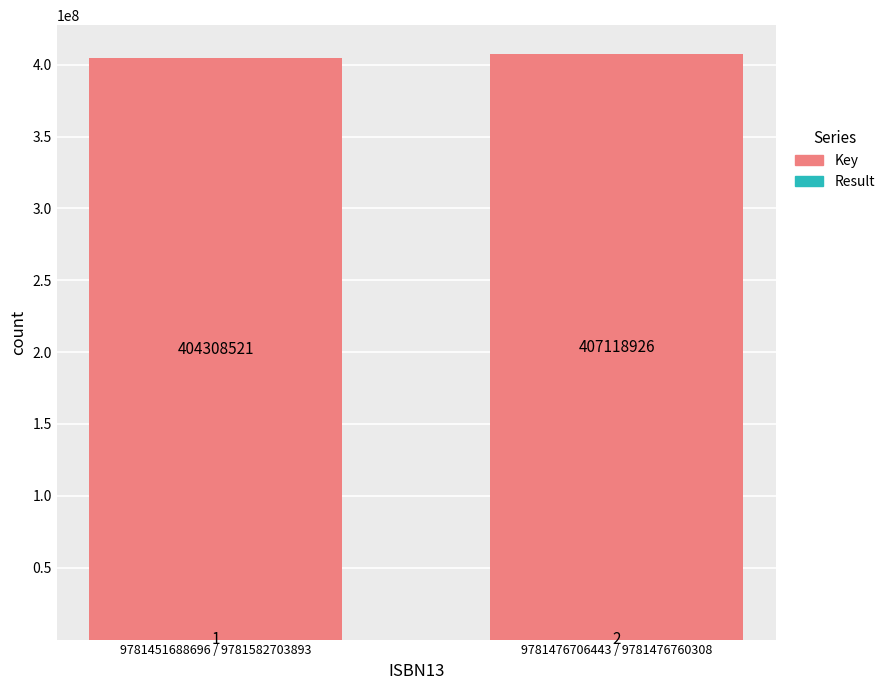

What is the total value across all series at 9781476706443 / 9781476760308?

407118928